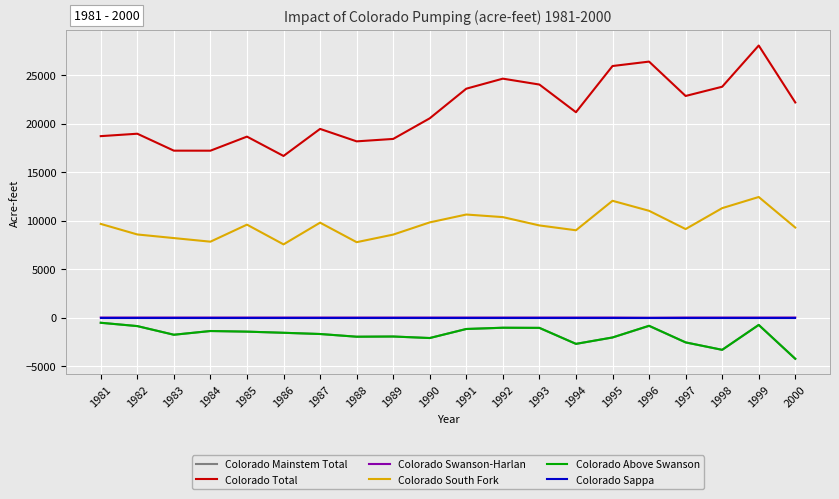

What is the lowest value of the Colorado Total series?

16661